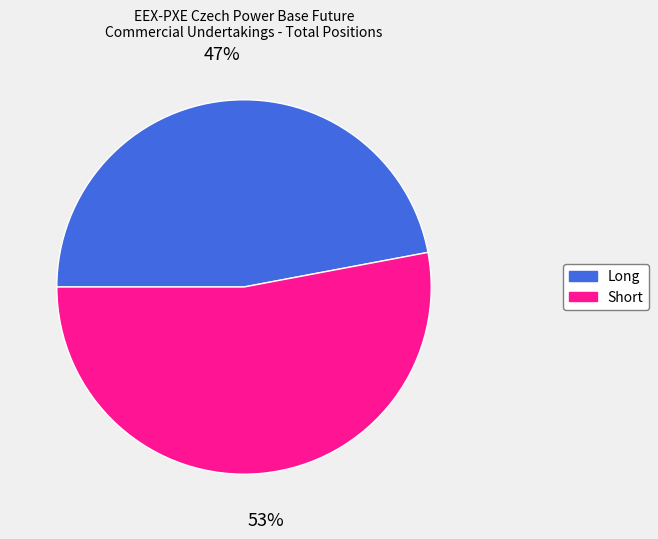

To the nearest percent, what is the difference between the Short and Long slice percentages?

6%